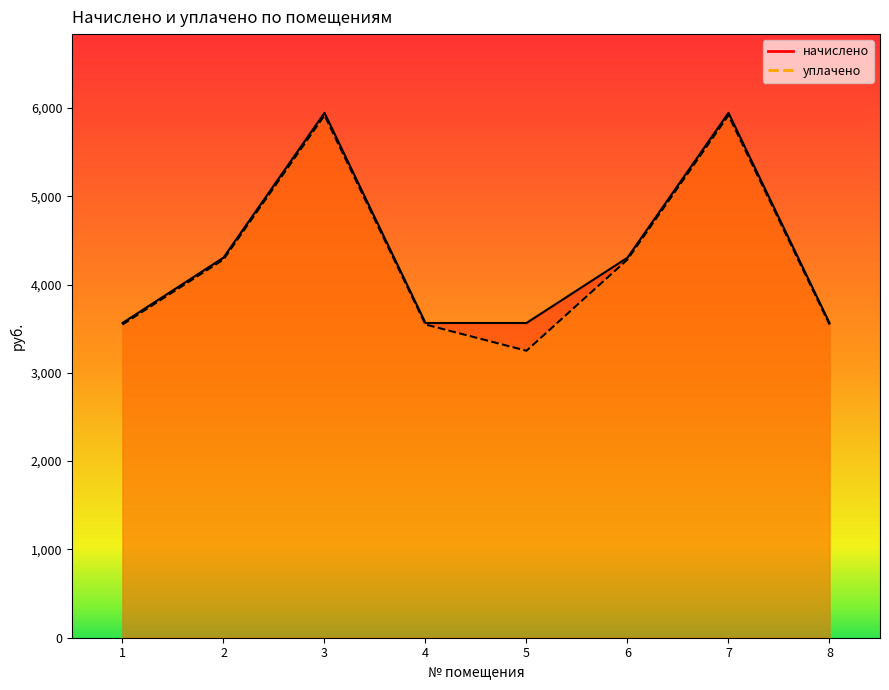

True or false: начислено and уплачено intersect in this chart.

False